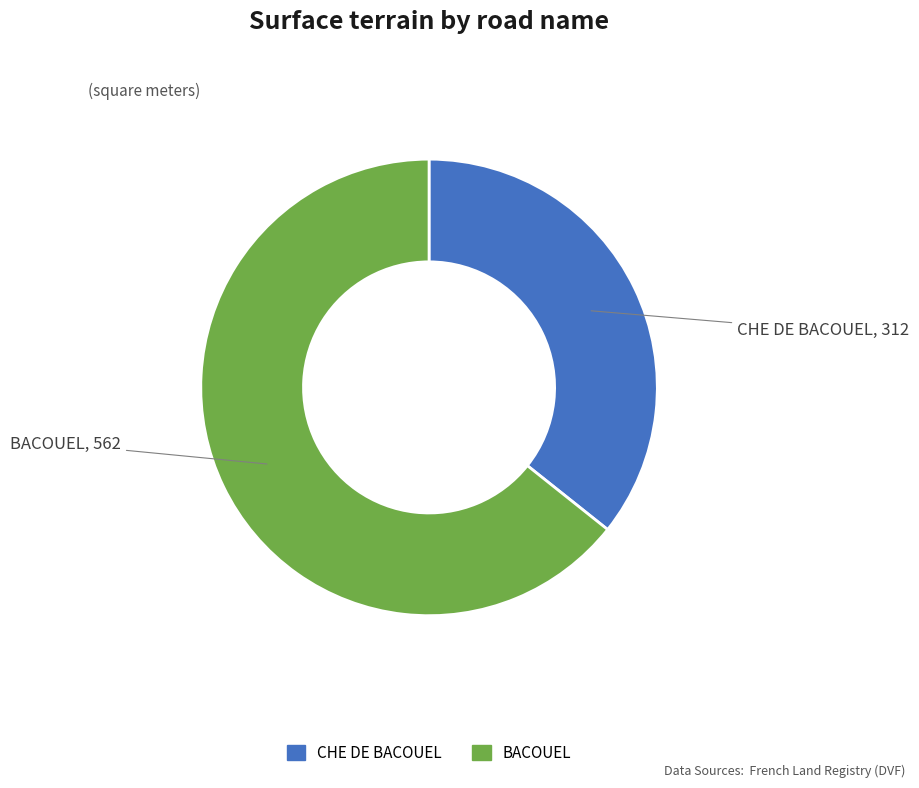

Rank the categories by value from highest to lowest.

BACOUEL, CHE DE BACOUEL